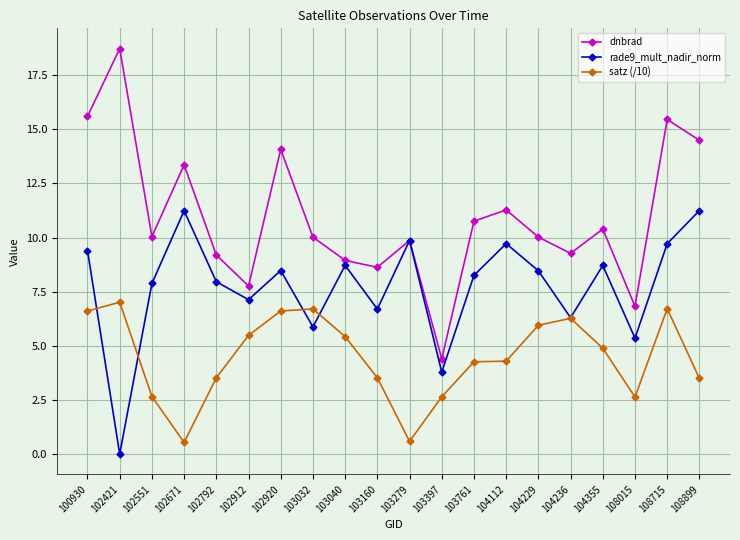

Which series has the largest range (max minus min)?

dnbrad